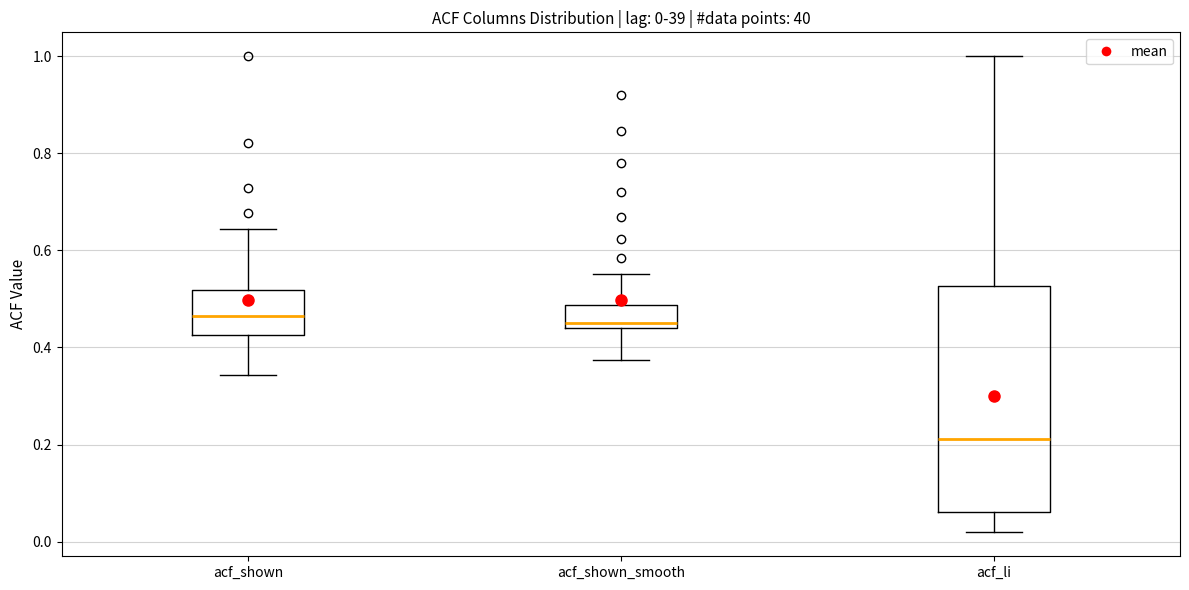

Comparing the boxes themselves (not the whiskers), which one is the tallest?

acf_li